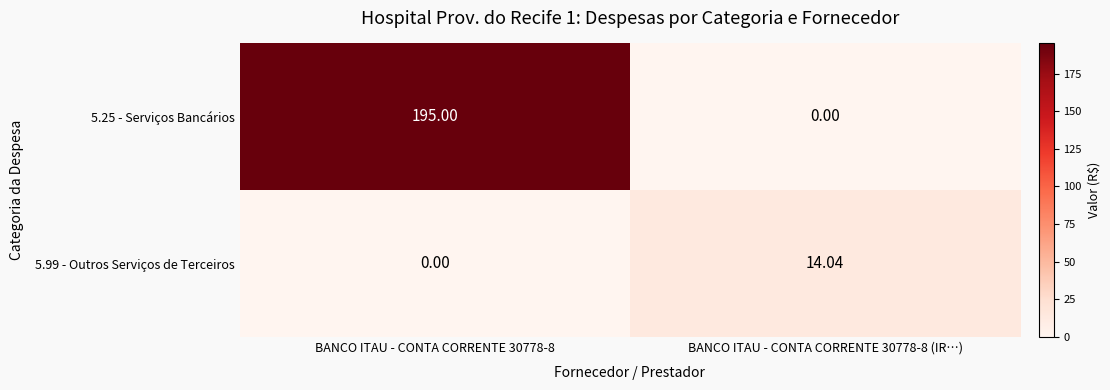

At which category is the sum across all series the highest?

BANCO ITAU - CONTA CORRENTE 30778-8